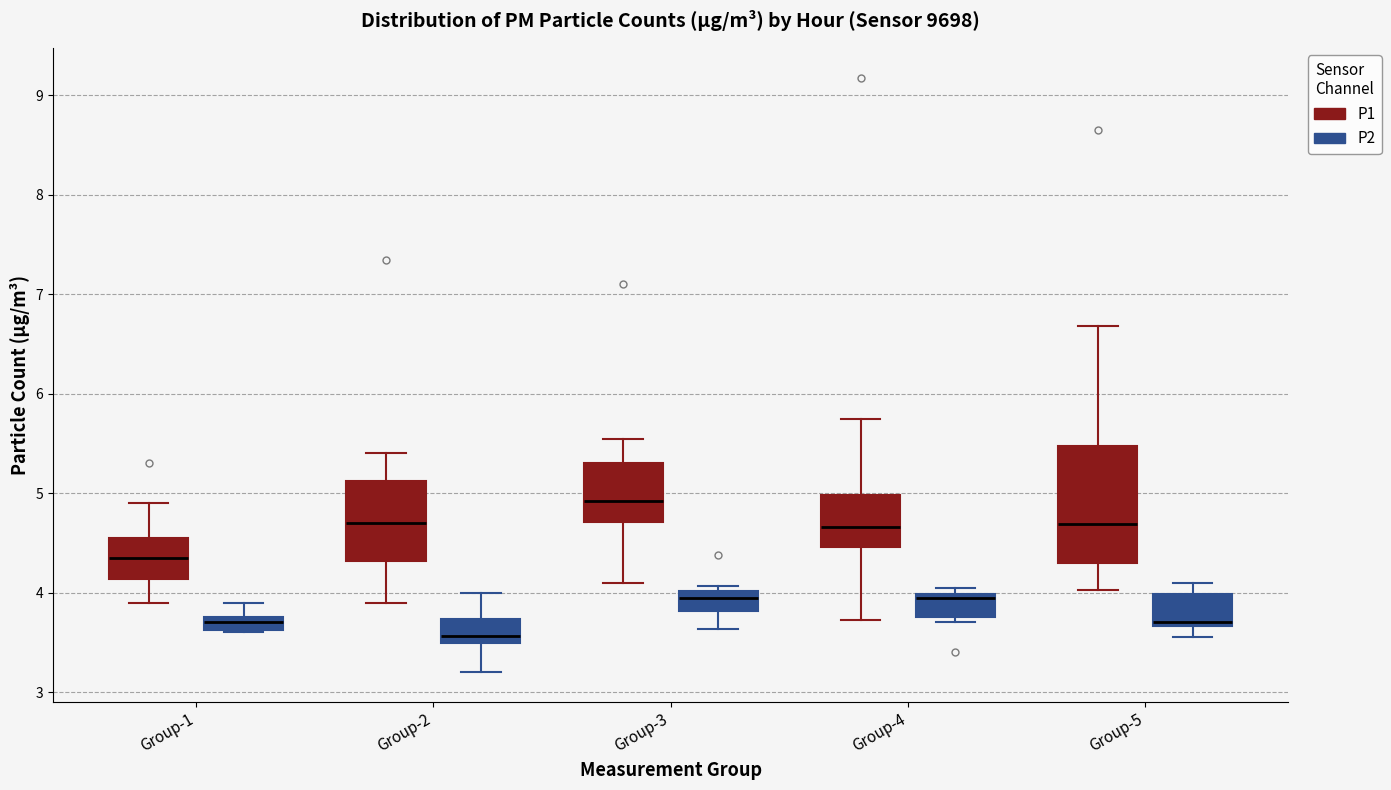

Which box's median line is the highest?

Group-3 (P1)